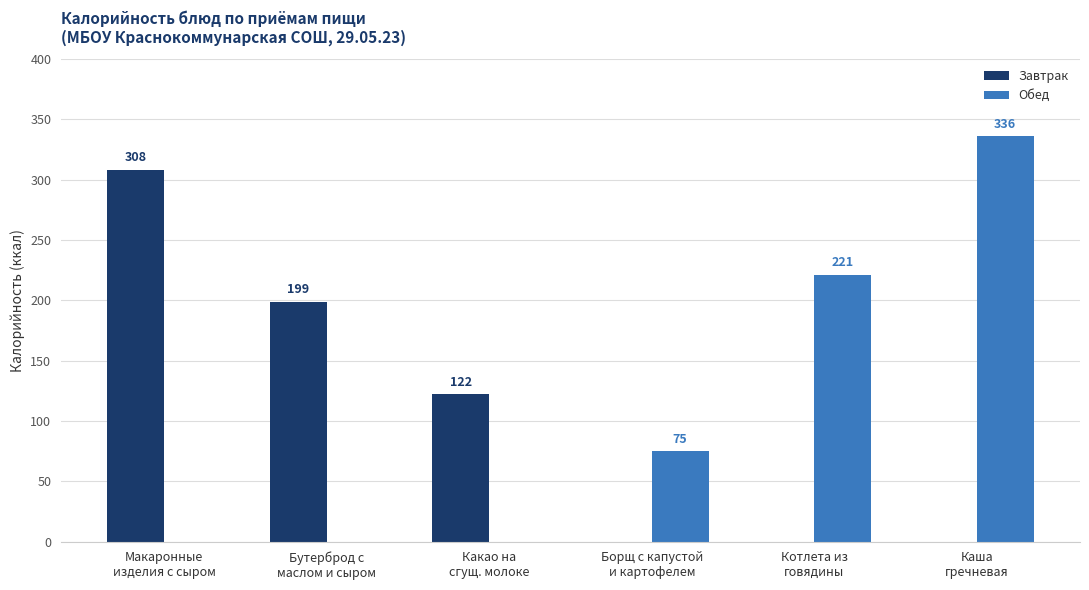

Where does the Завтрак series first go above 122?

Макаронные
изделия с сыром